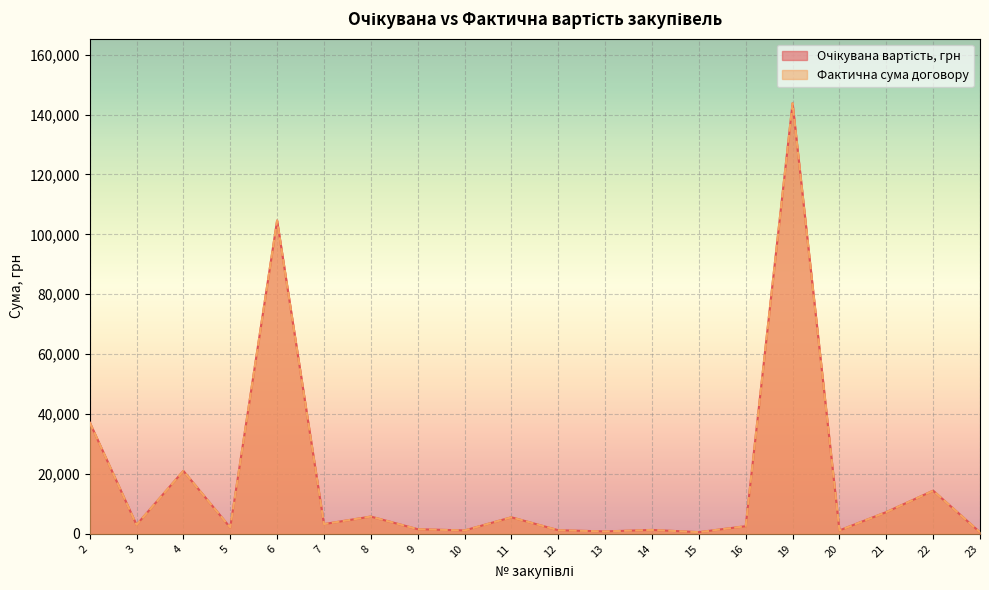

True or false: Фактична сума договору has more than 1 interior local peaks.

True